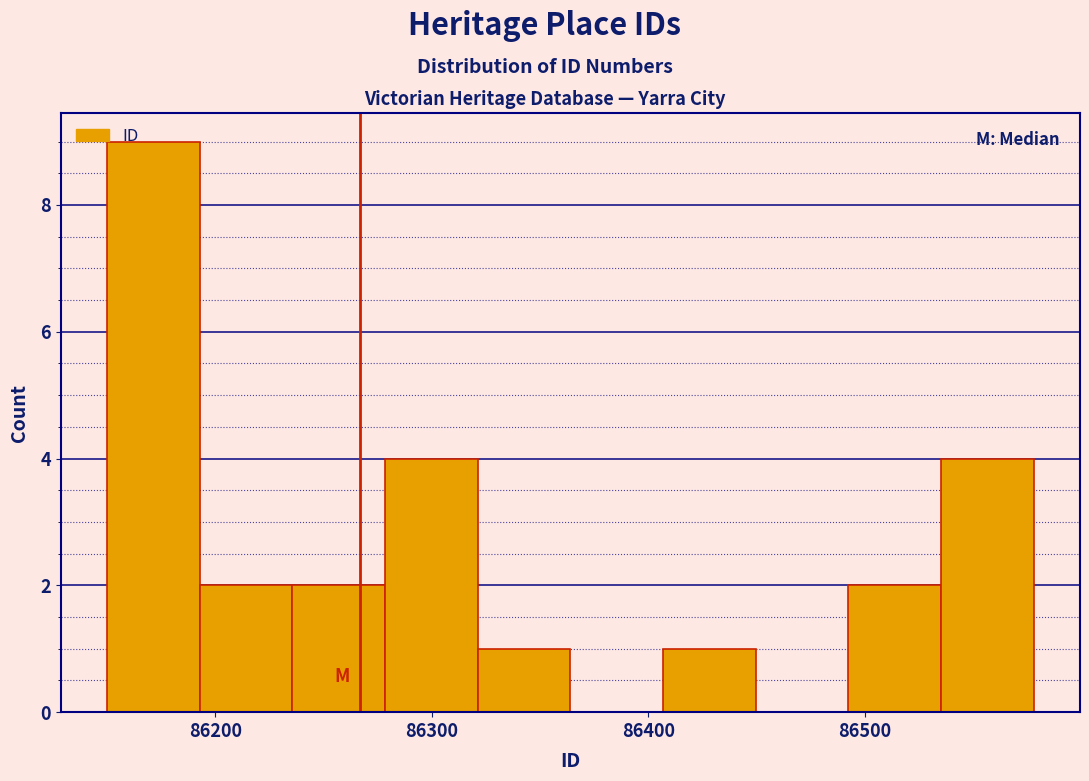

Reading left to right, transcribe this chart: for each bar, give the range it covers on the x-axis and its height. Neither the bar edges nor the heights are printed on the chart, so give them approximately, as read against the axes.

86150 to 86190: 9
86190 to 86240: 2
86240 to 86280: 2
86280 to 86320: 4
86320 to 86360: 1
86360 to 86410: 0
86410 to 86450: 1
86450 to 86490: 0
86490 to 86540: 2
86540 to 86580: 4